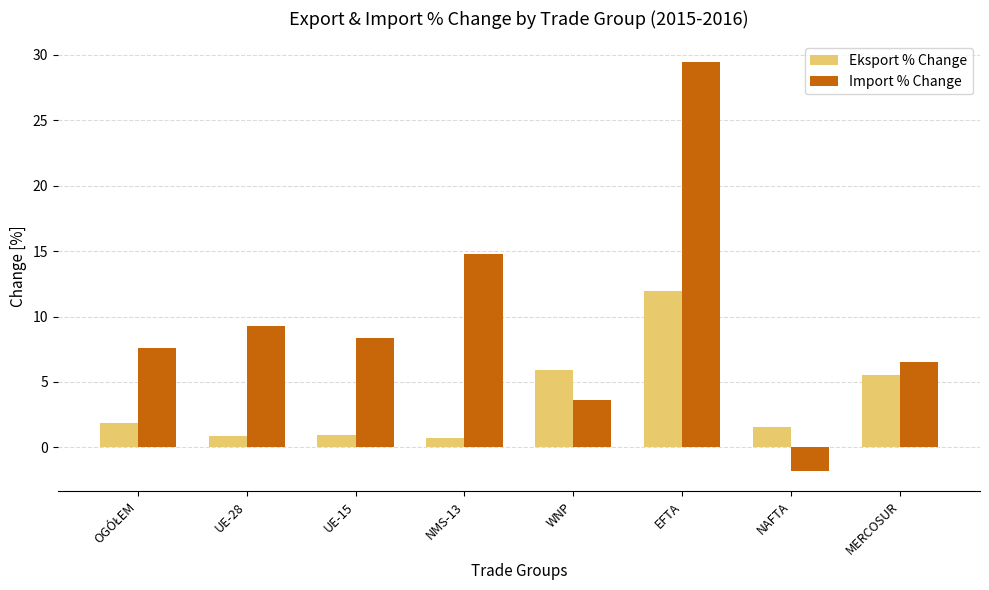

What is the smallest value displayed?

-1.8